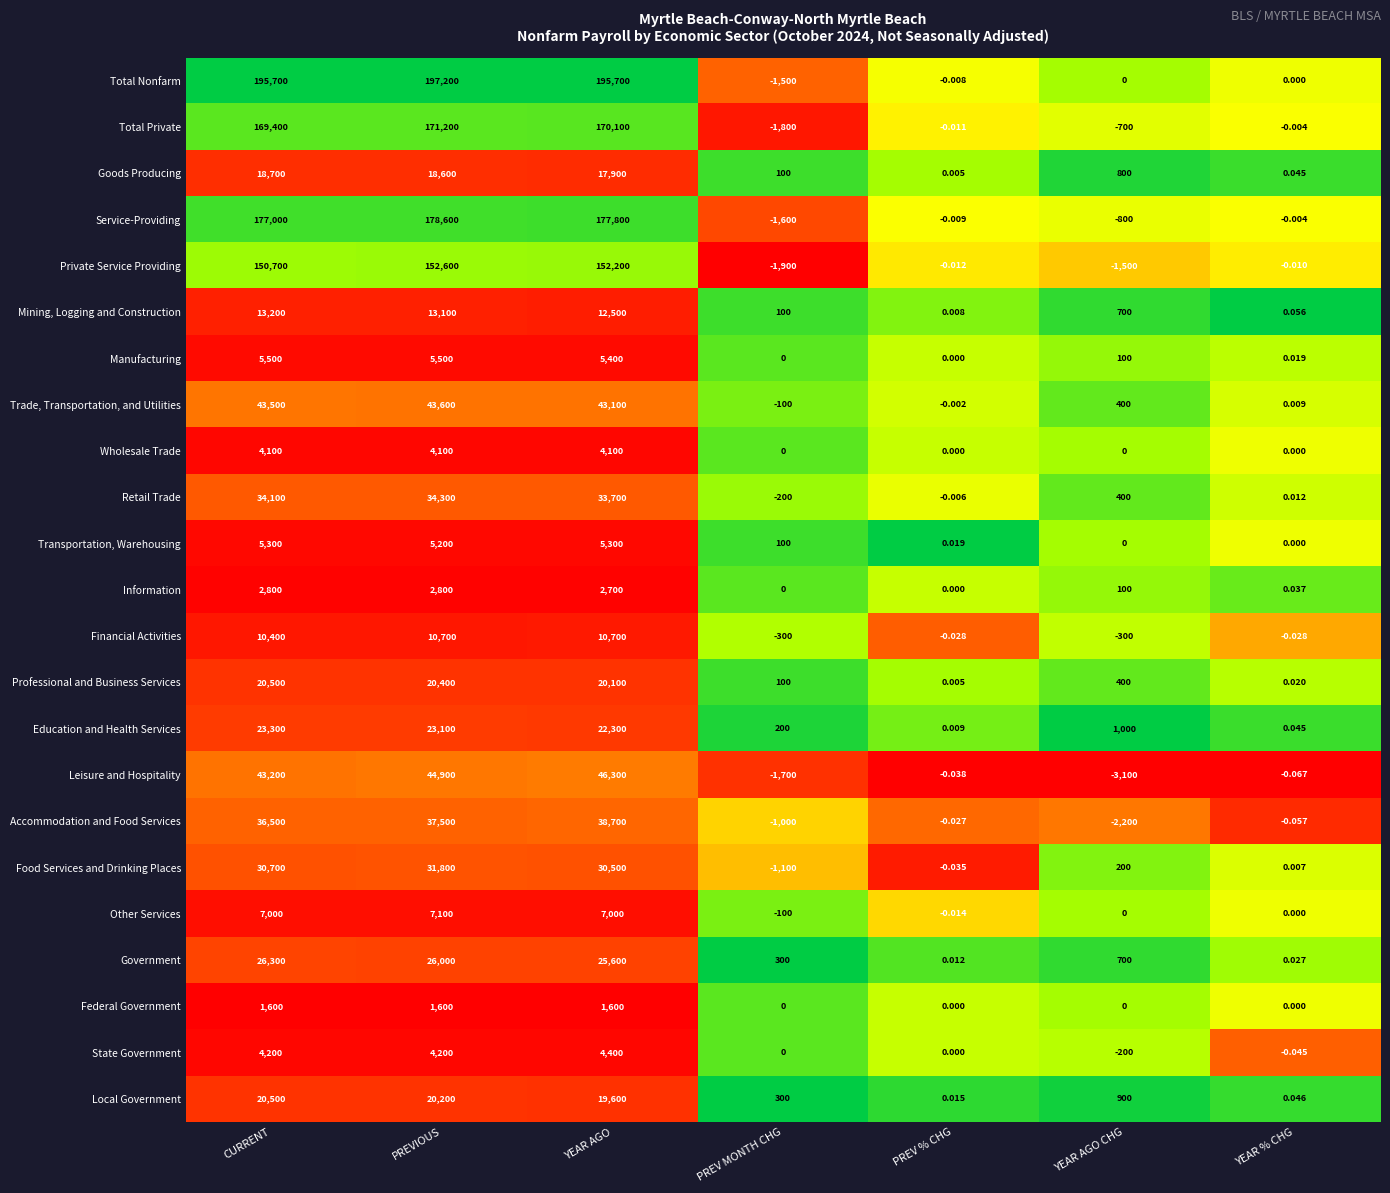

Rank the categories by Accommodation and Food Services value from lowest to highest.

YEAR AGO CHG, PREV MONTH CHG, YEAR % CHG, PREV % CHG, CURRENT, PREVIOUS, YEAR AGO